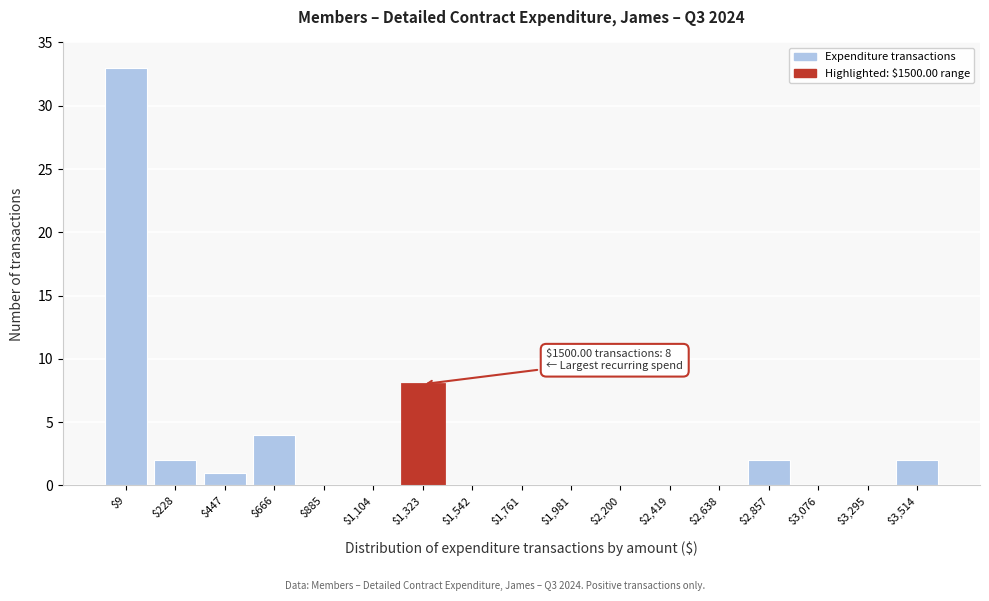

Is it true that the value at $2,200 is 0?

True